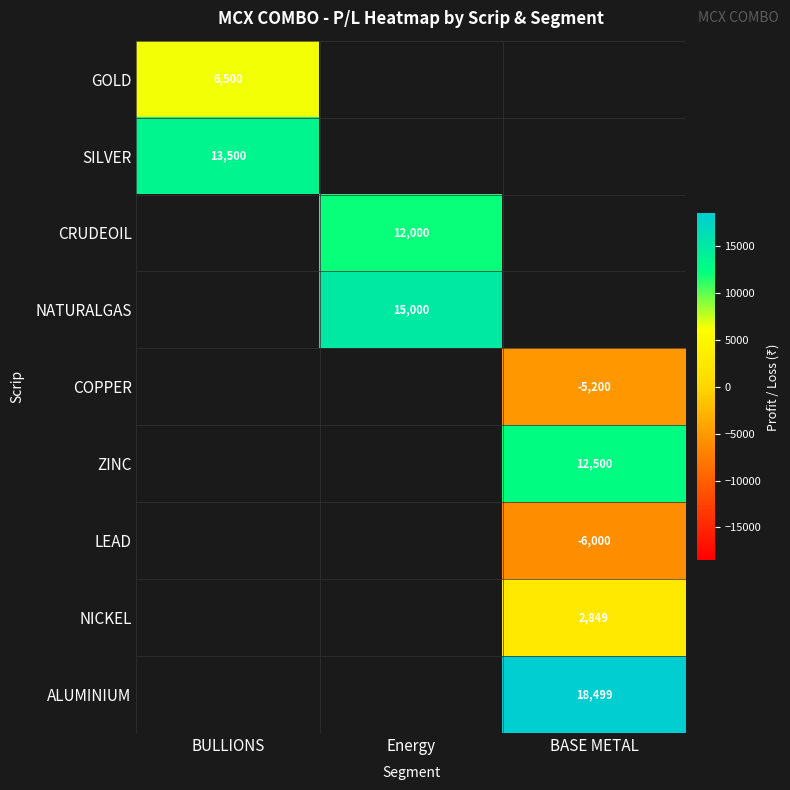

The COPPER series shows -8098 at BASE METAL. True or false?

False